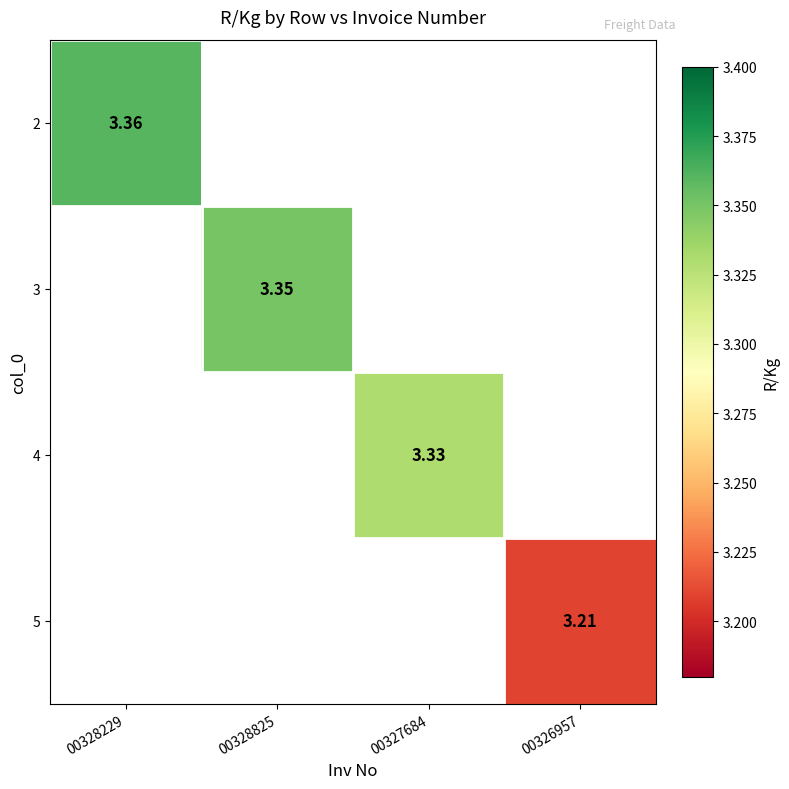

At how many categories does at least one series exceed 3?

4